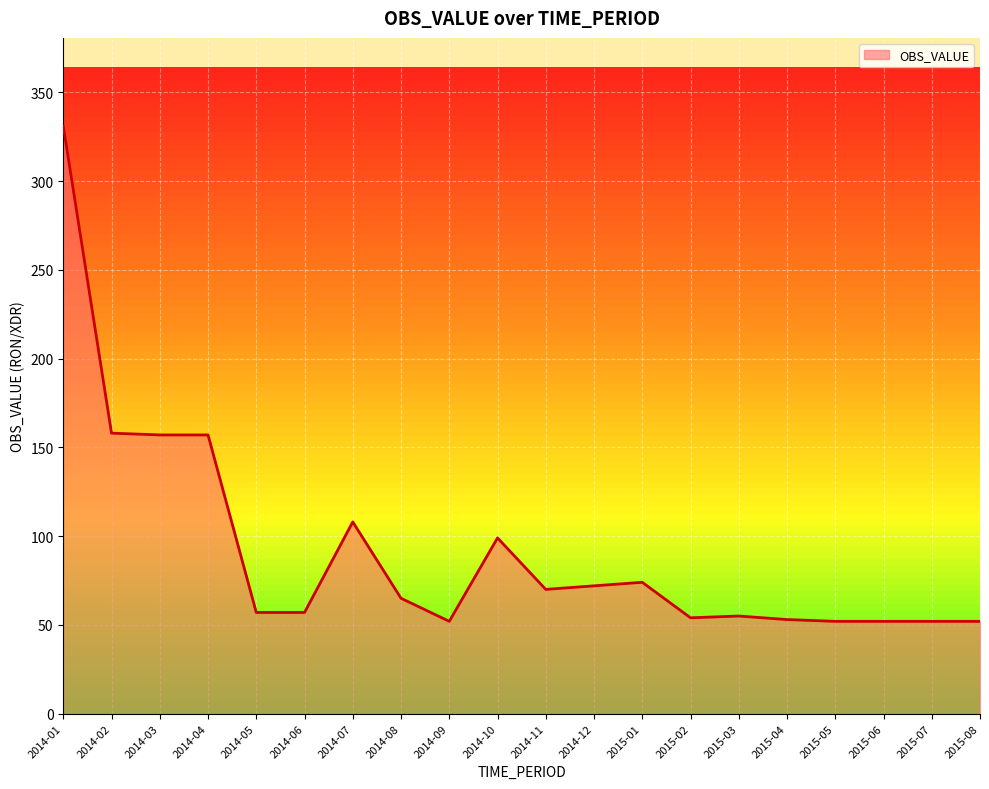

The value at 2014-08 is 65. True or false?

True